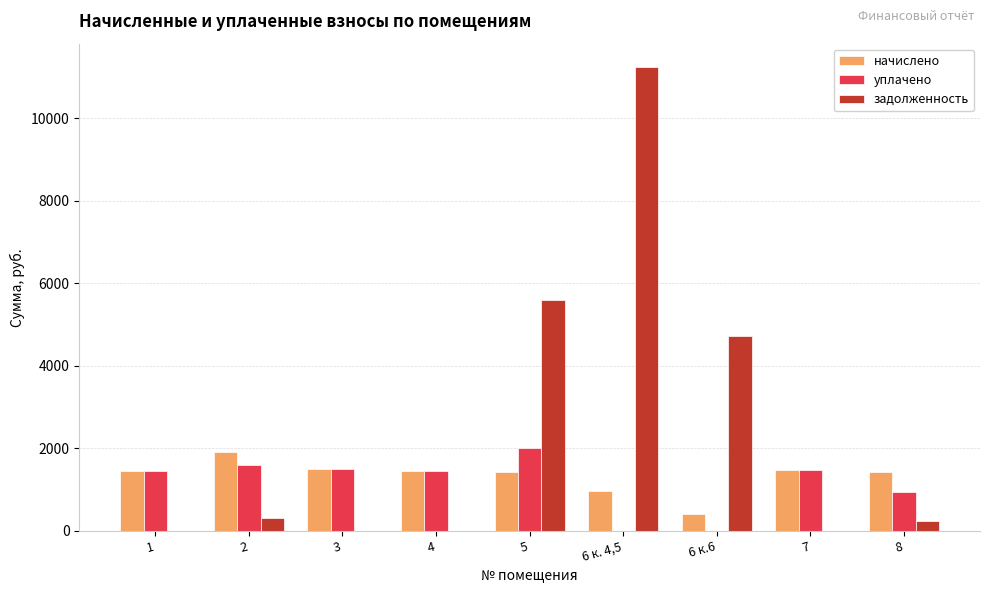

At which category is the sum across all series the highest?

6 к. 4,5